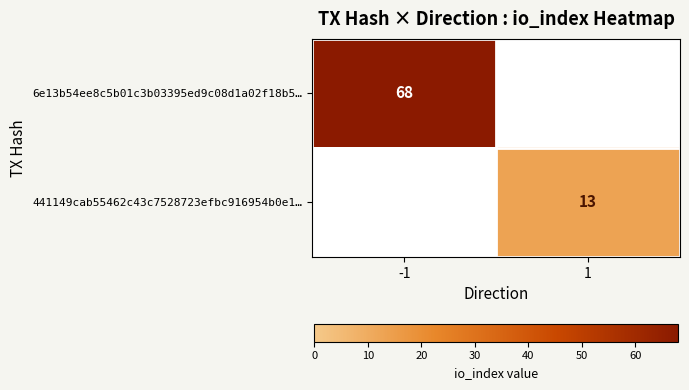

True or false: 6e13b54ee8c5b01c3b03395ed9c08d1a02f18b5… has a value of 42 at -1.

False